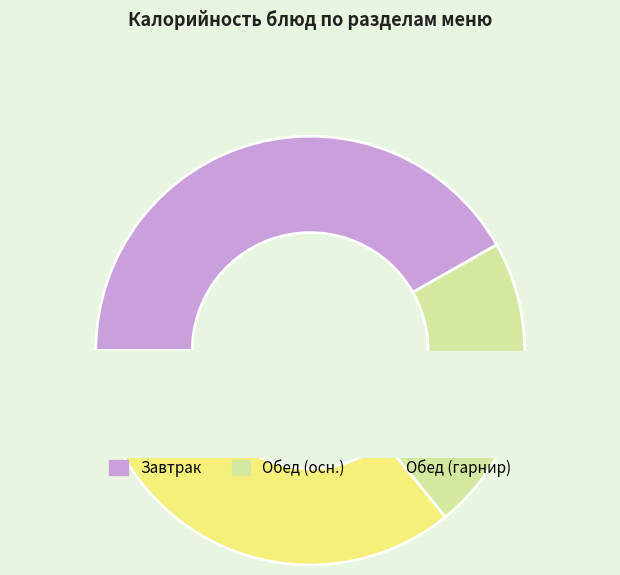

Does гарнир account for over 50% of the chart?

No